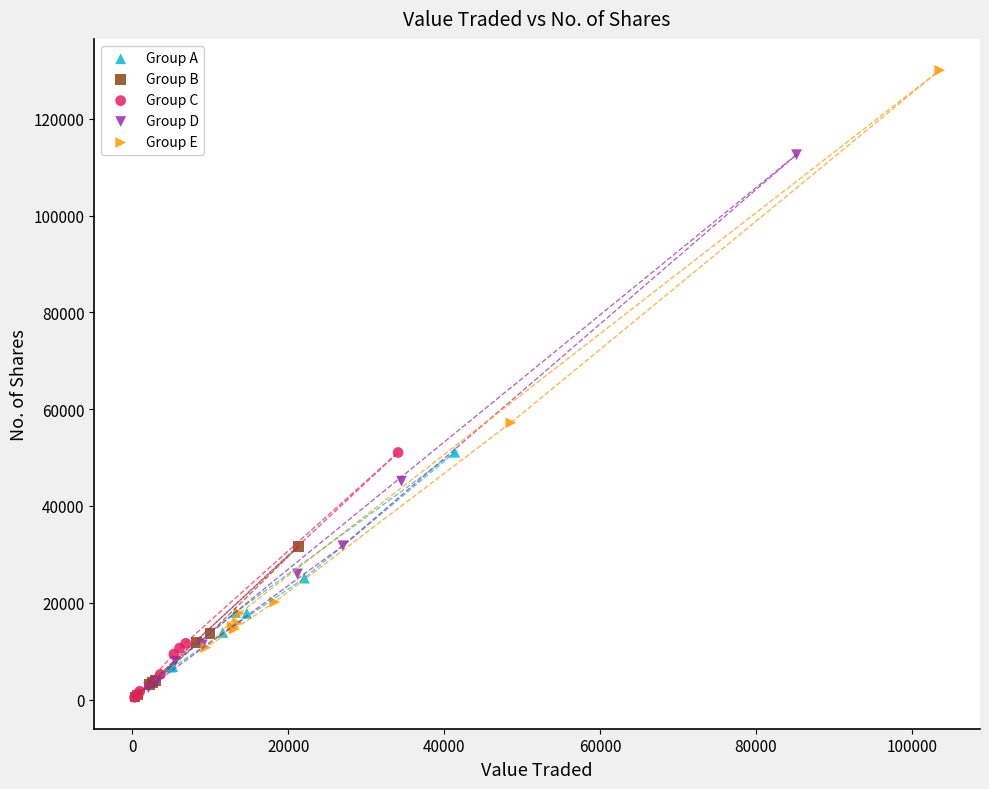

Which series reaches the maximum Y coordinate?

Group E